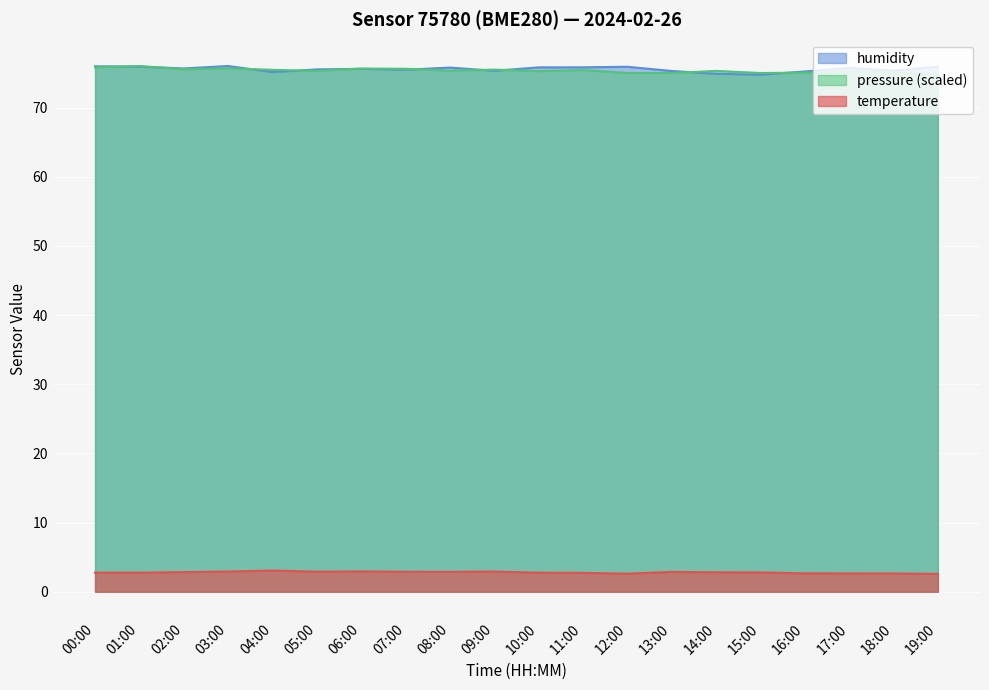

How many interior local peaks does the pressure_norm series have?

7